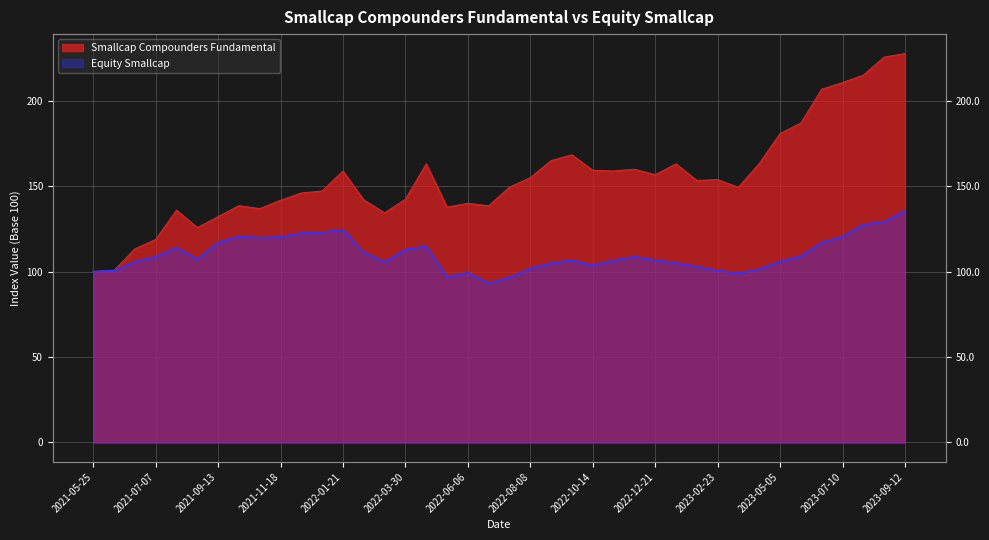

What are all the series names shown in the legend?

Smallcap Compounders Fundamental, Equity Smallcap